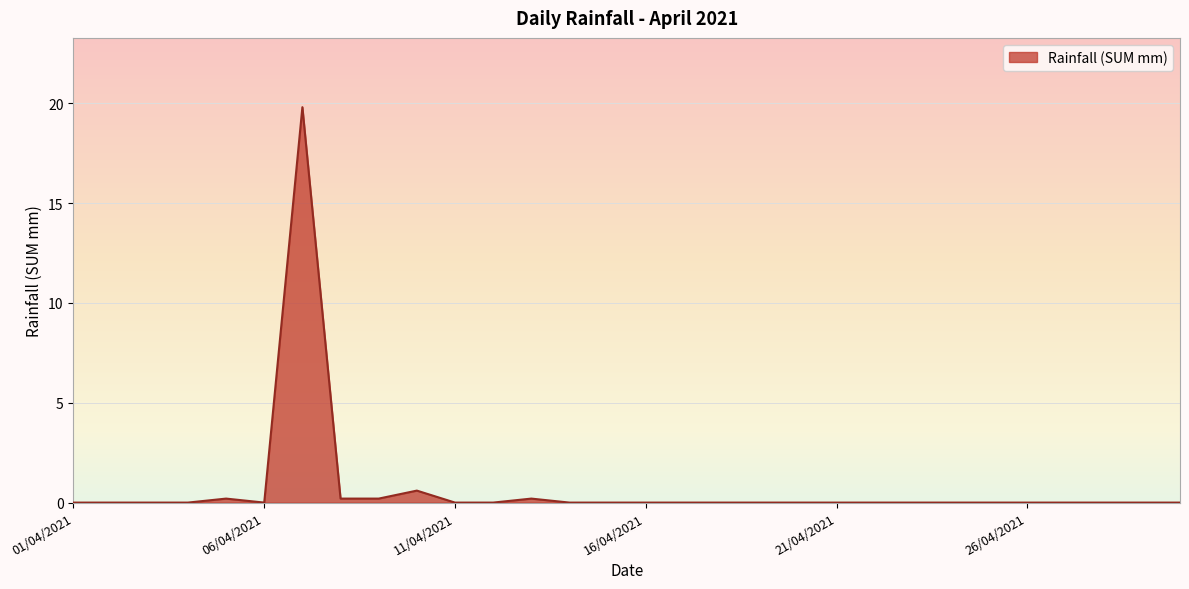

What is the difference between the maximum and minimum values?

19.8